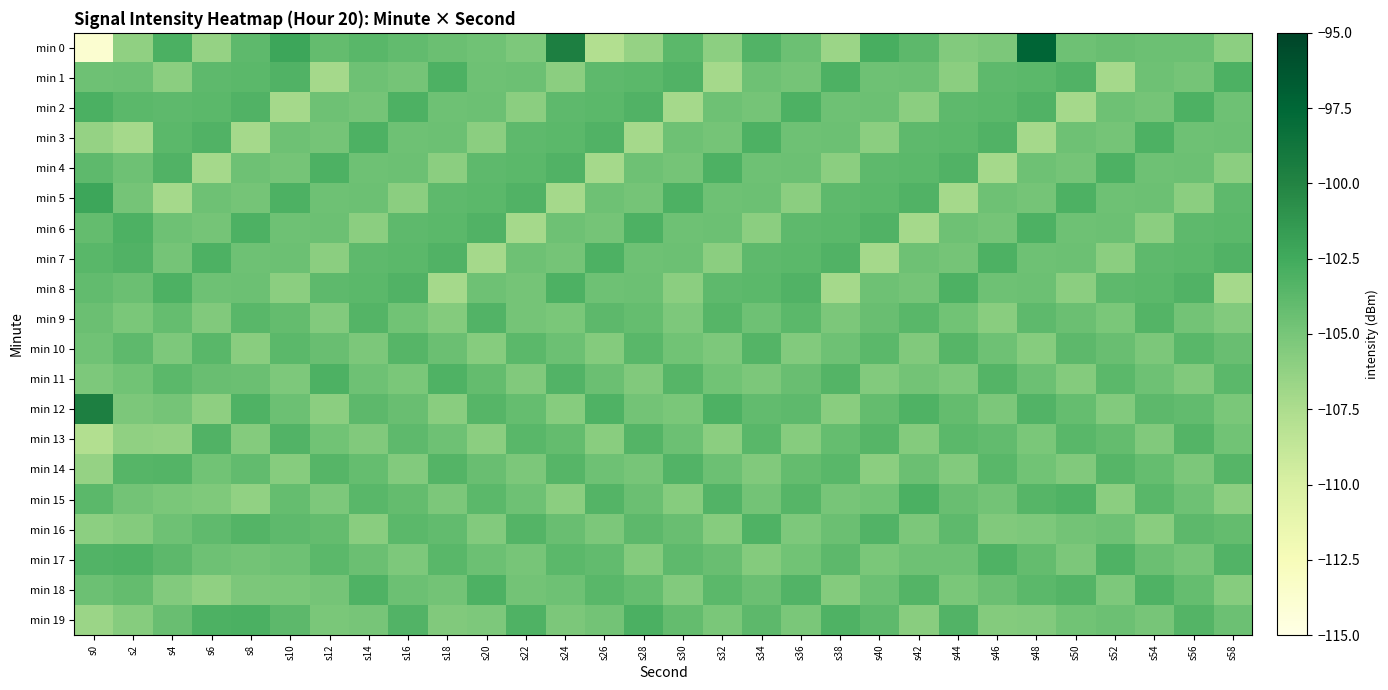

List the series in order of their peak value, highest first.

min 0, min 12, min 5, min 15, min 19, min 2, min 1, min 3, min 4, min 6, min 7, min 8, min 11, min 18, min 16, min 17, min 13, min 9, min 14, min 10